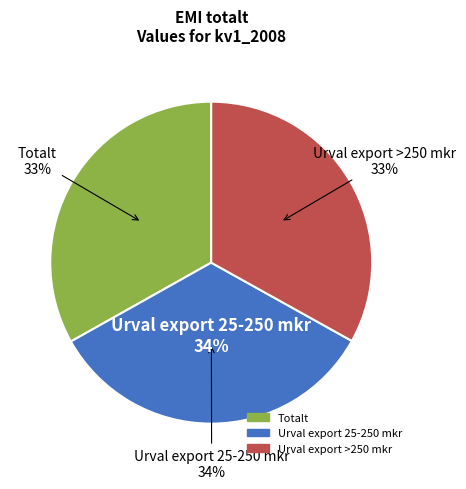

What is the change in value from Totalt to Urval export 25-250 mkr?

+1.1